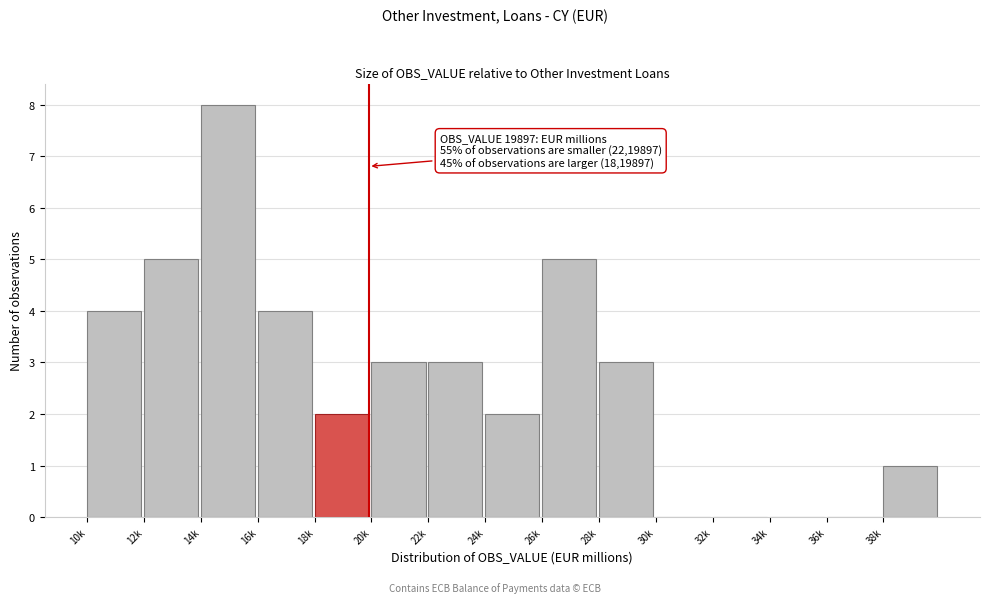

Reading left to right, list all the values displayed in this chart.

10k=4	12k=5	14k=8	16k=4	18k=2	20k=3	22k=3	24k=2	26k=5	28k=3	30k=0	32k=0	34k=0	36k=0	38k=1